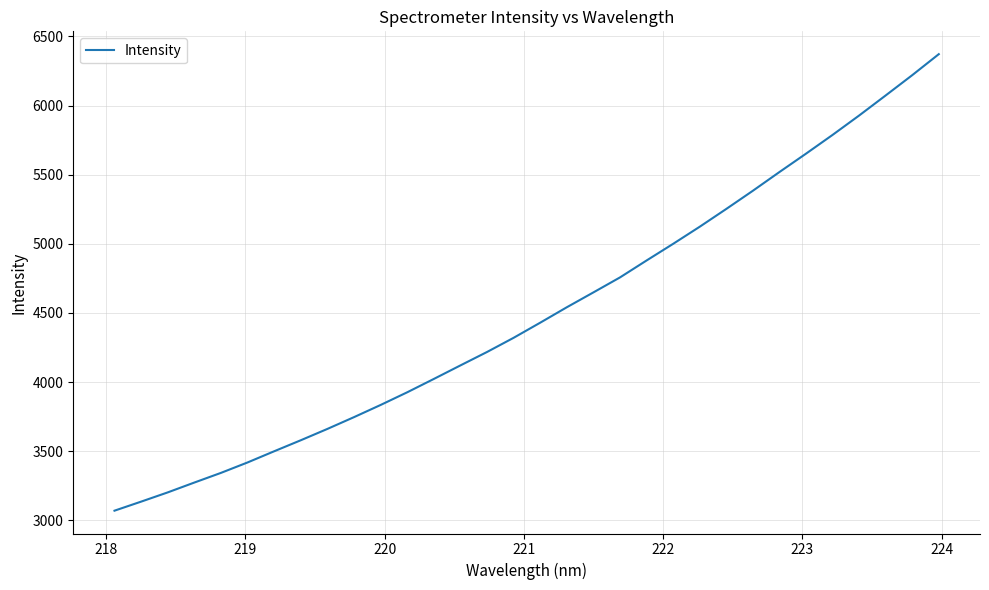

What is the greatest value displayed?

6371.9